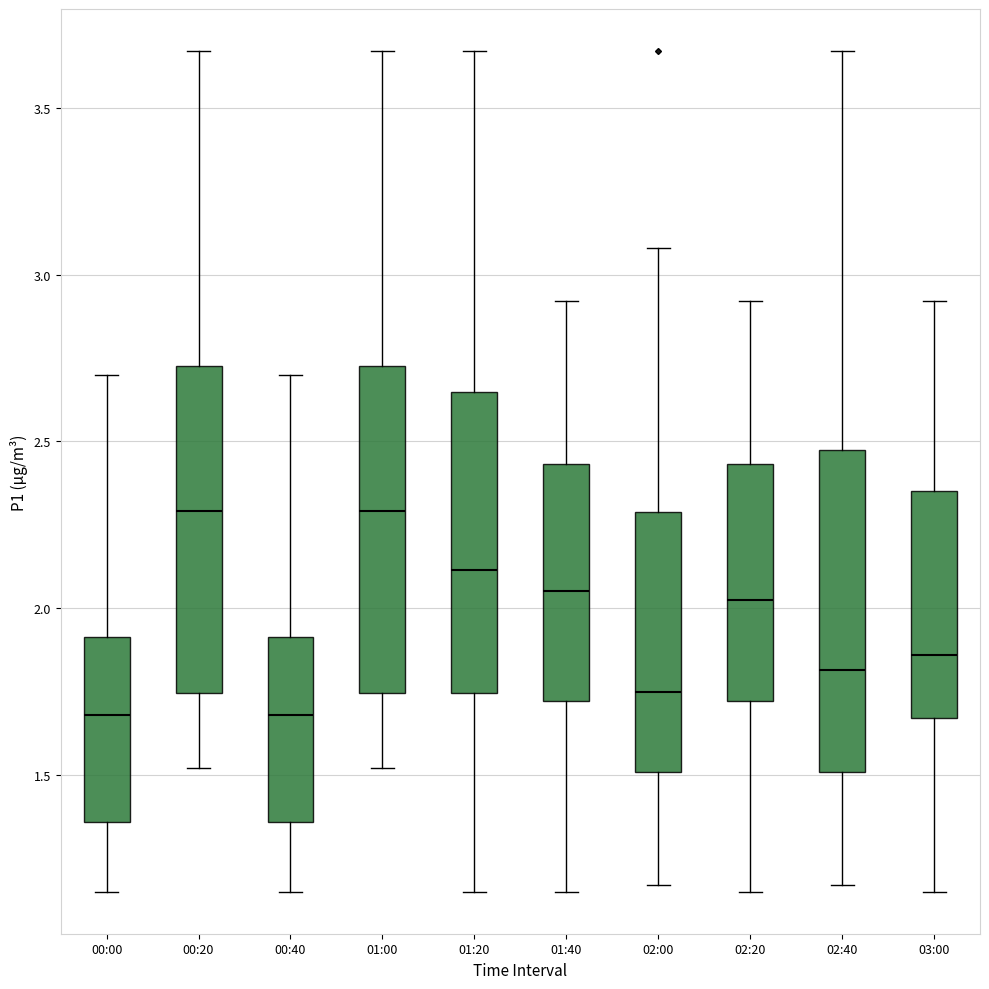

Where does the median line of the box for 02:00 sit on the y-axis? The values are not printed on the chart, so give them approximately, as read against the axis.

1.75